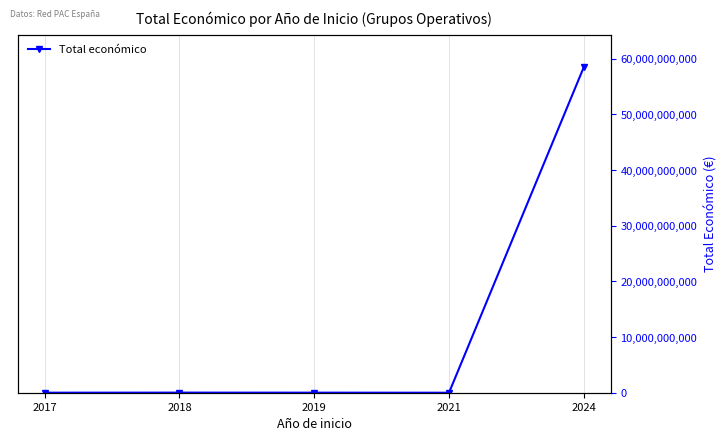

Reading left to right, list all the values displayed in this chart.

2017=7027293	2018=18086282	2019=12295067	2021=992857	2024=58463491826